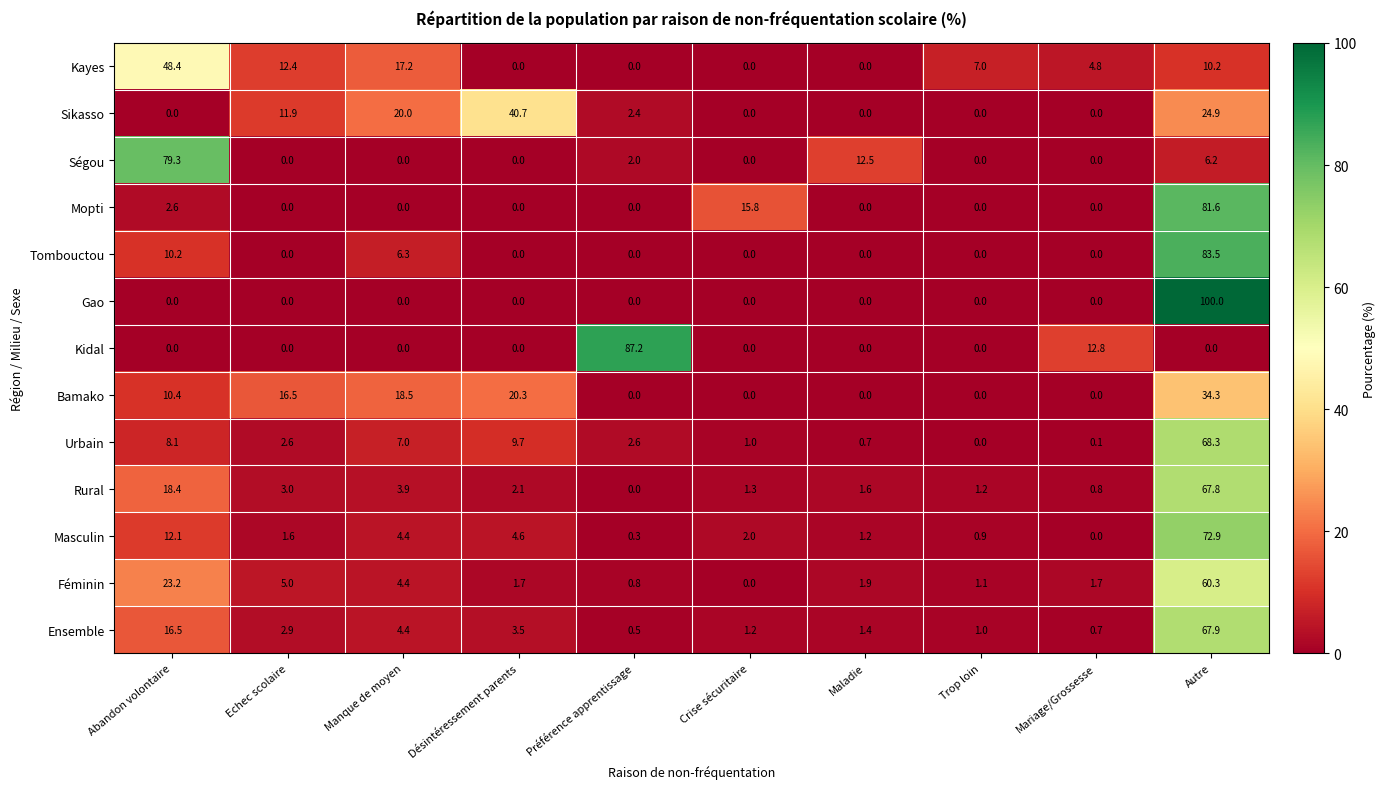

Rank the series by their maximum value, from highest to lowest.

Gao, Kidal, Tombouctou, Mopti, Ségou, Masculin, Urbain, Ensemble, Rural, Féminin, Kayes, Sikasso, Bamako